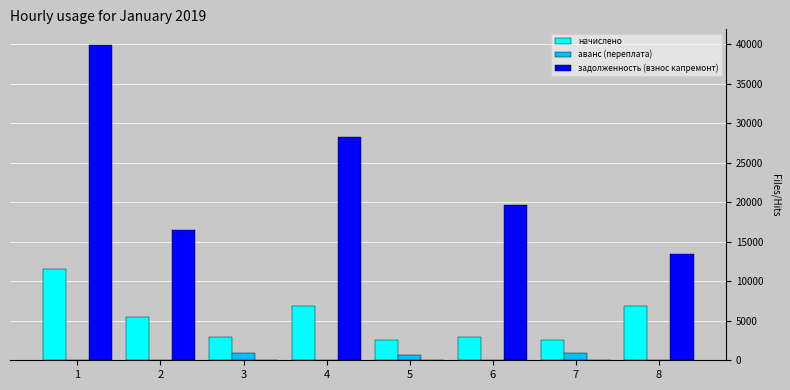

Read the начислено value at 1.

11529.6